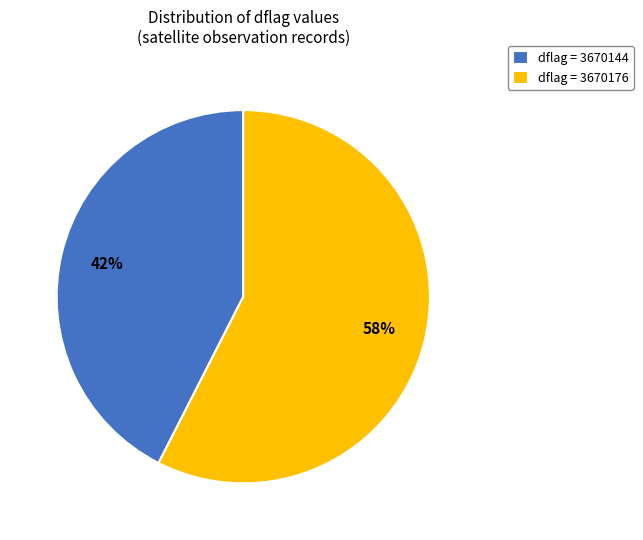

Is the sum of dflag = 3670144 and dflag = 3670176 greater than half?

Yes